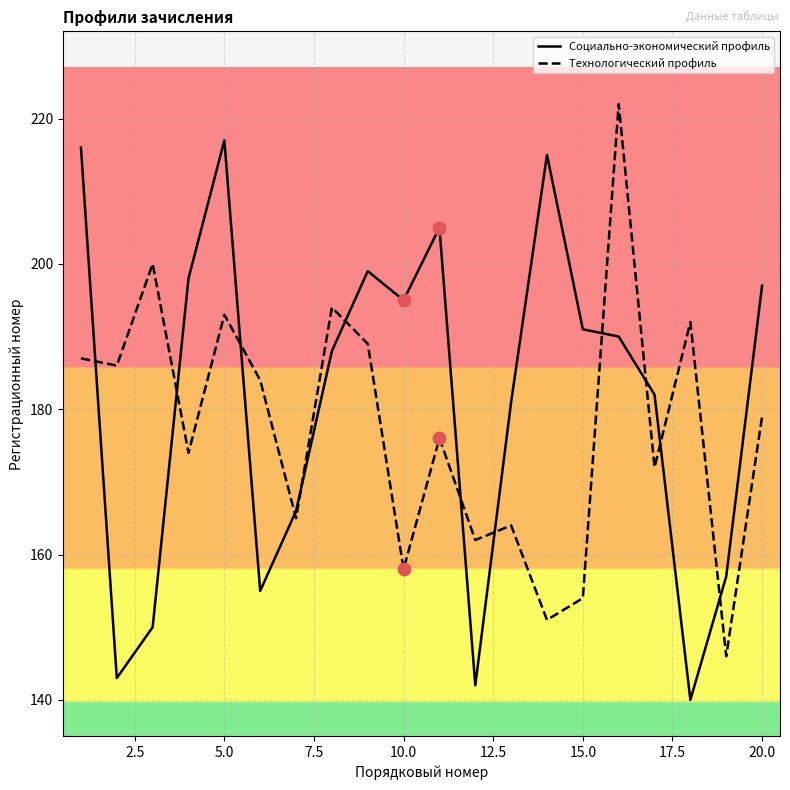

Rank the series by their maximum value, from highest to lowest.

Технологический профиль, Социально-экономический профиль